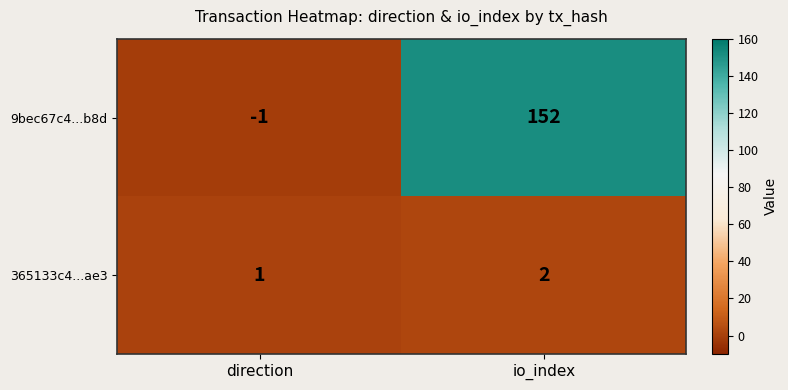

At how many categories does at least one series exceed 147?

1